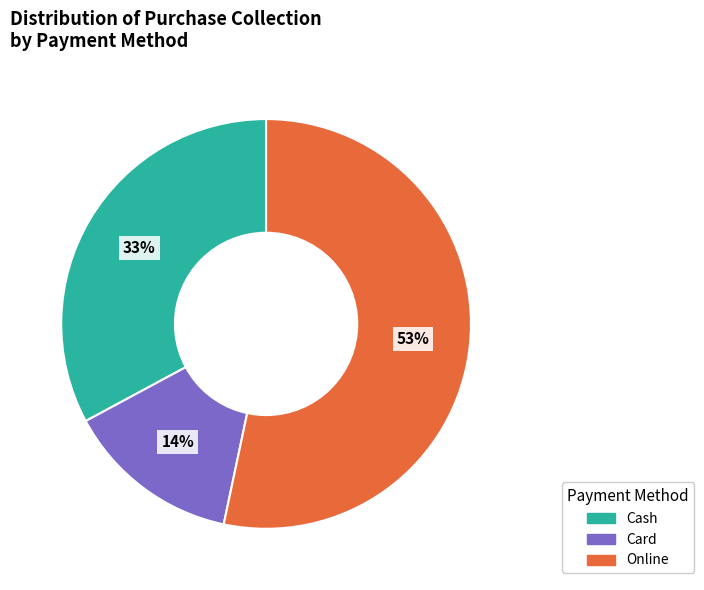

Rank the categories by value from highest to lowest.

Online, Cash, Card